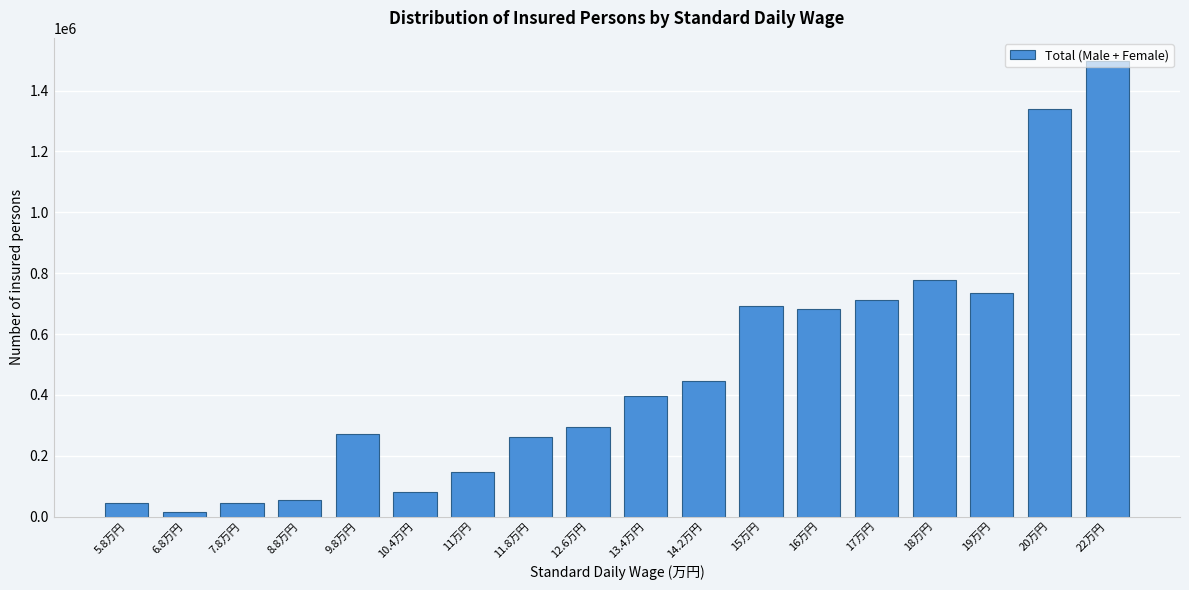

What is the label of the 9th bar from the left?

12.6万円